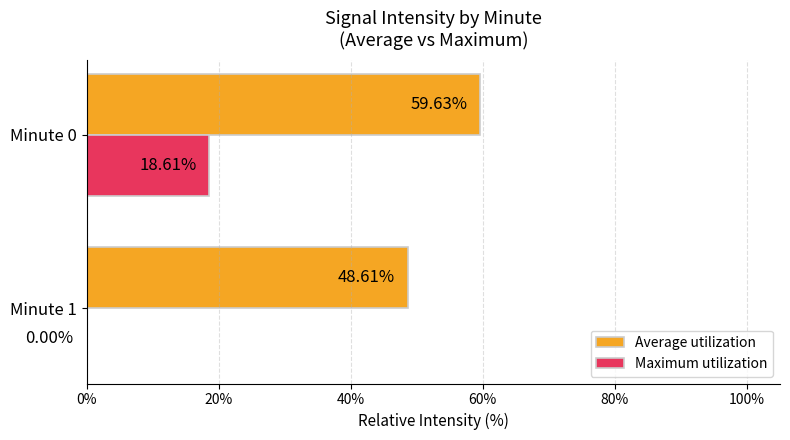

At which category is the sum across all series the highest?

Minute 0